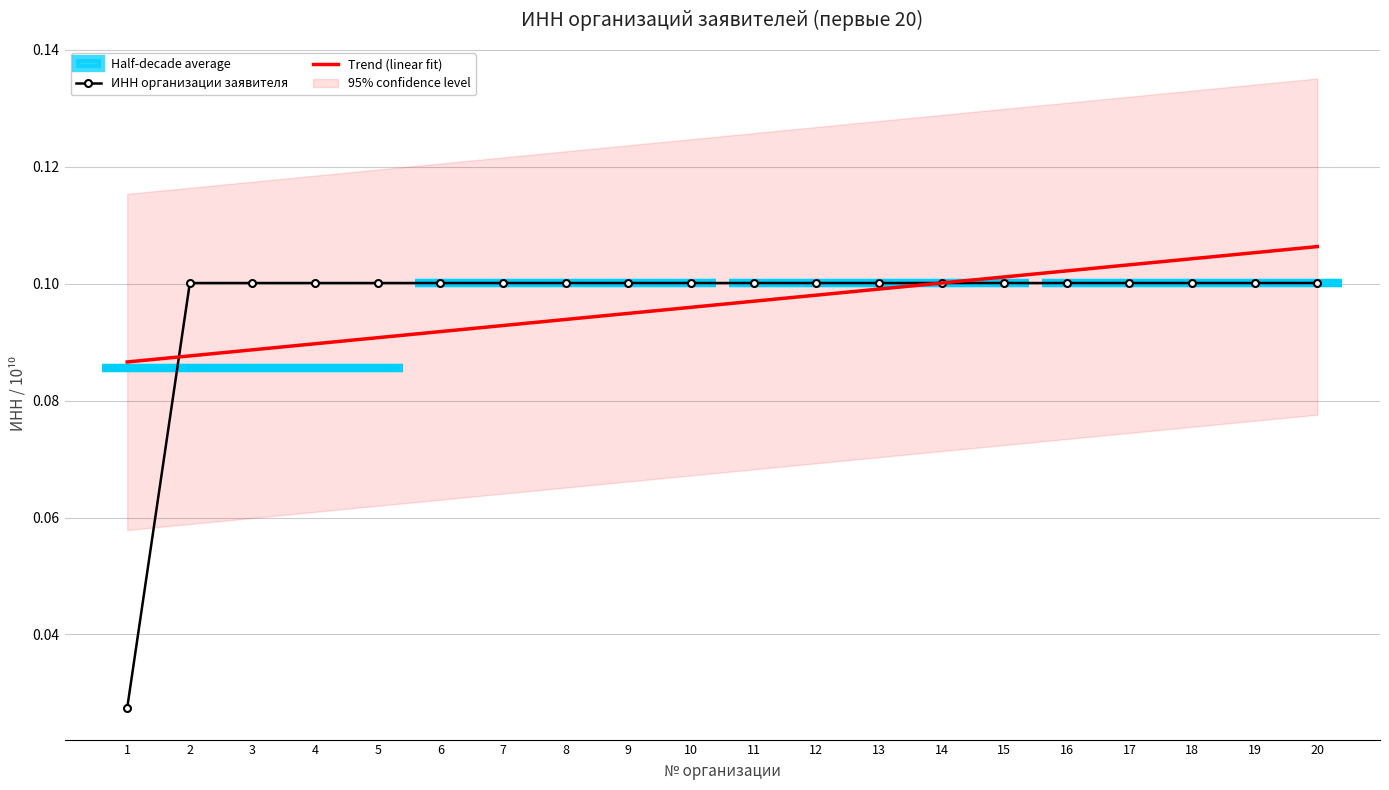

What value does the ИНН организации заявителя series have at 5?

0.1